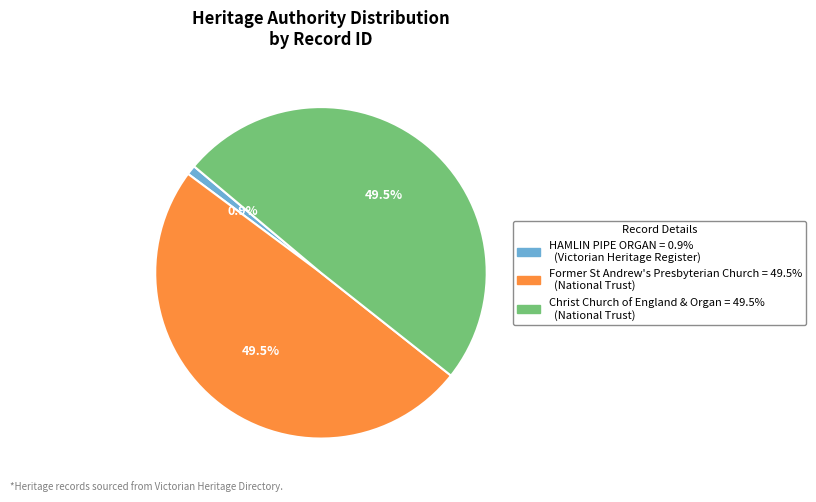

Is it true that HAMLIN PIPE ORGAN is 11% of the pie?

False